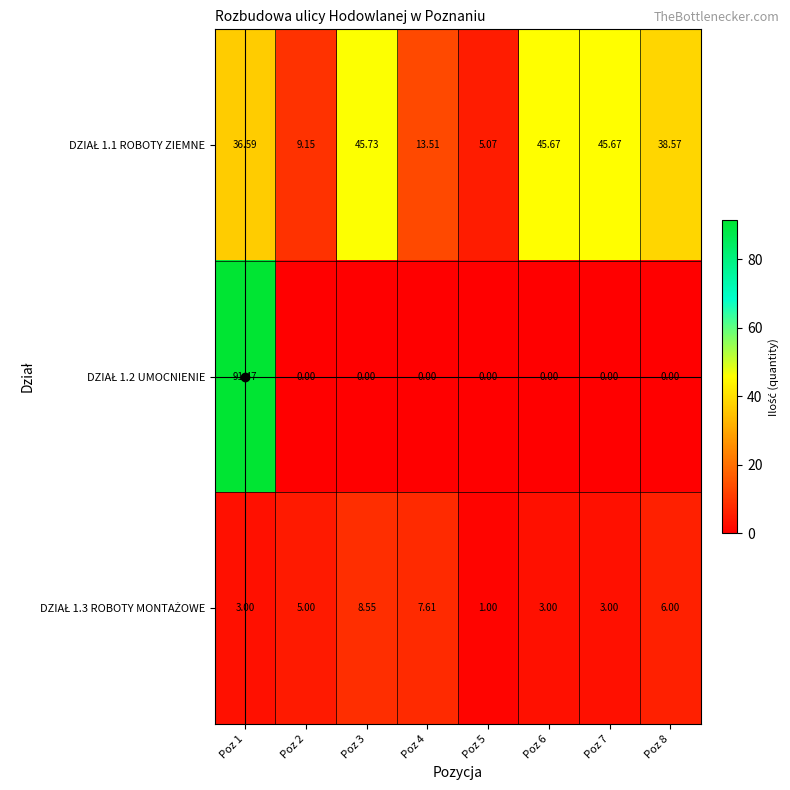

What is the maximum value shown in the chart?

91.5